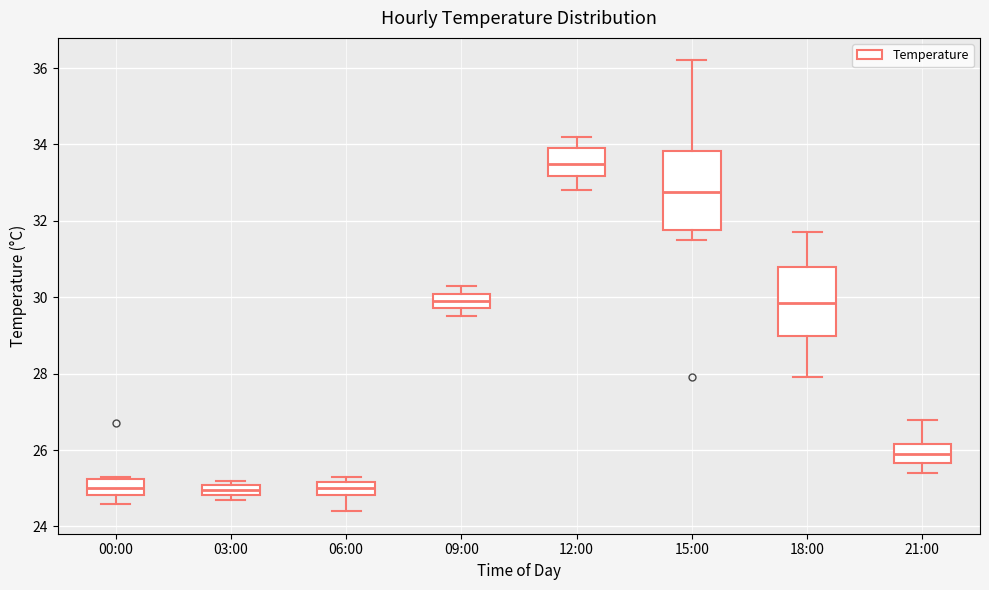

Where does the lower whisker of the box for 00:00 end on the y-axis? The values are not printed on the chart, so give them approximately, as read against the axis.

24.6